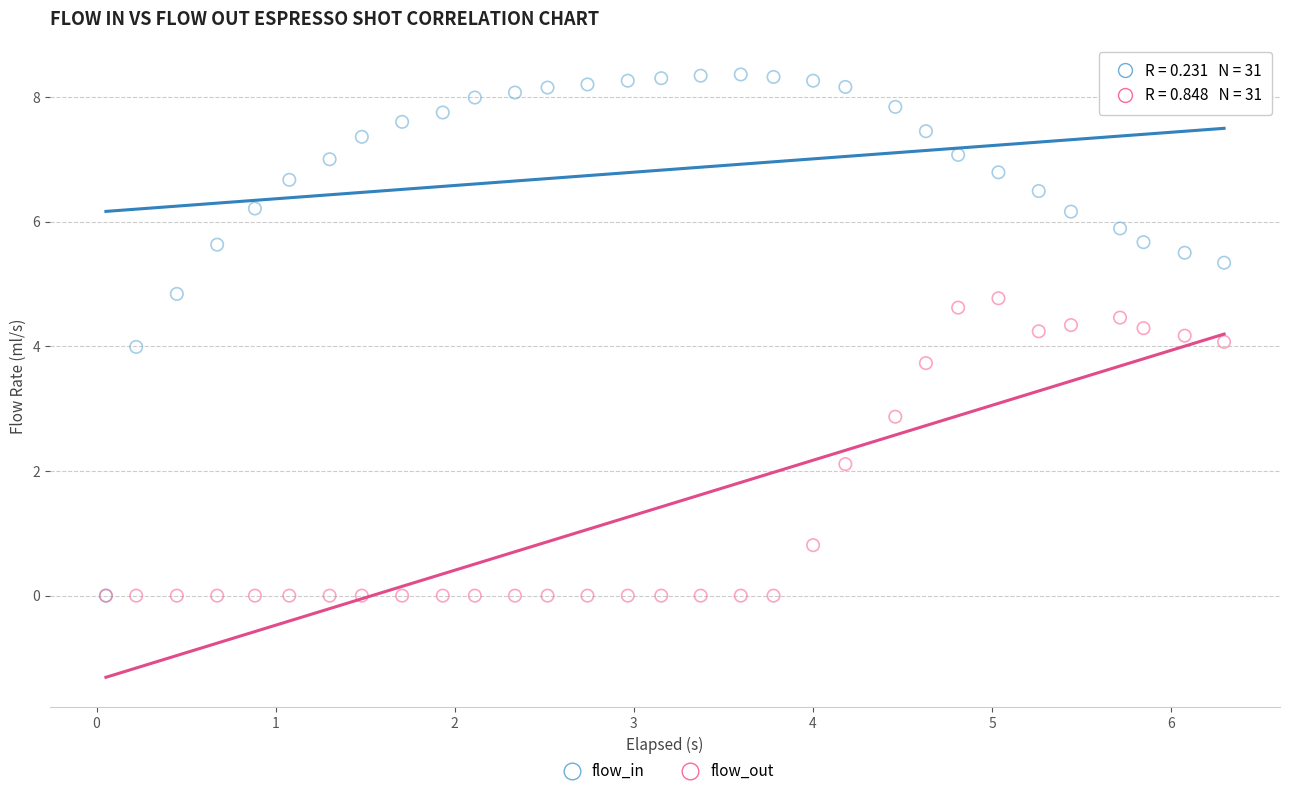

In the flow_out series, what Y value is closest to 2?

2.1